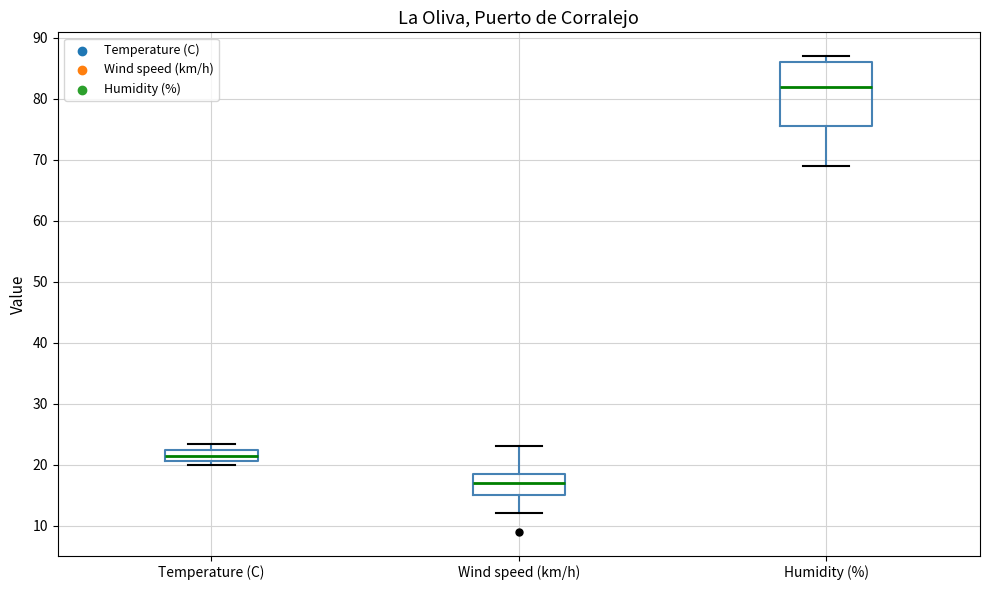

Where does the lower whisker of the box for Humidity (%) end on the y-axis? The values are not printed on the chart, so give them approximately, as read against the axis.

69